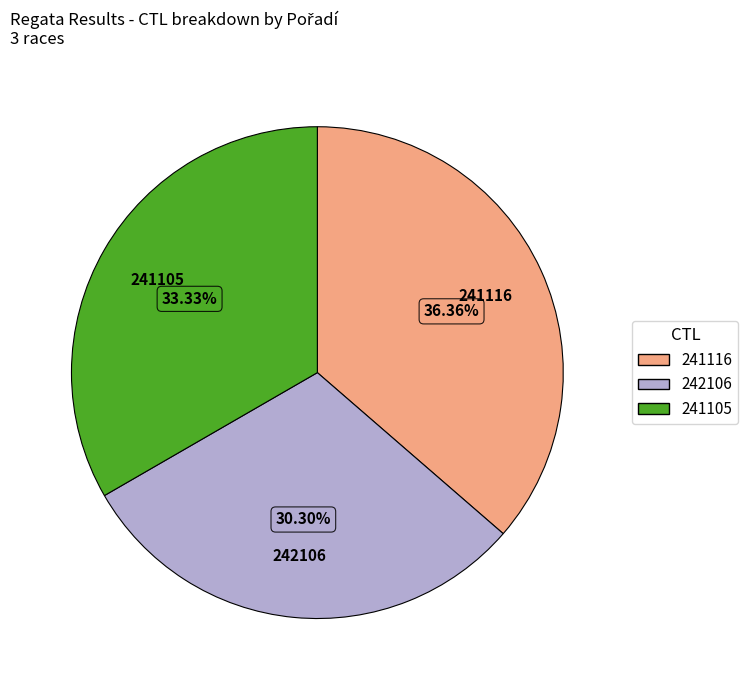

Rank the categories by value from lowest to highest.

242106, 241105, 241116